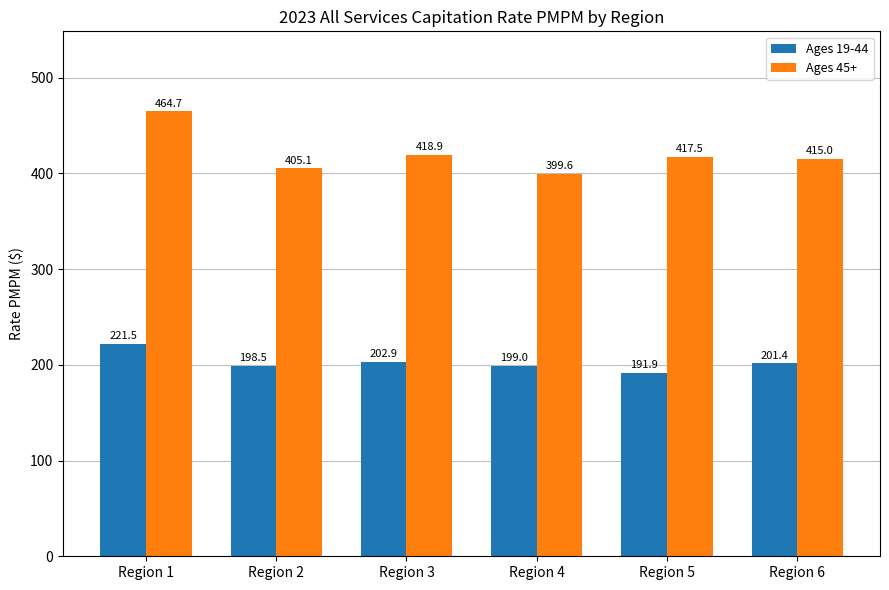

At which category is the sum across all series the highest?

Region 1